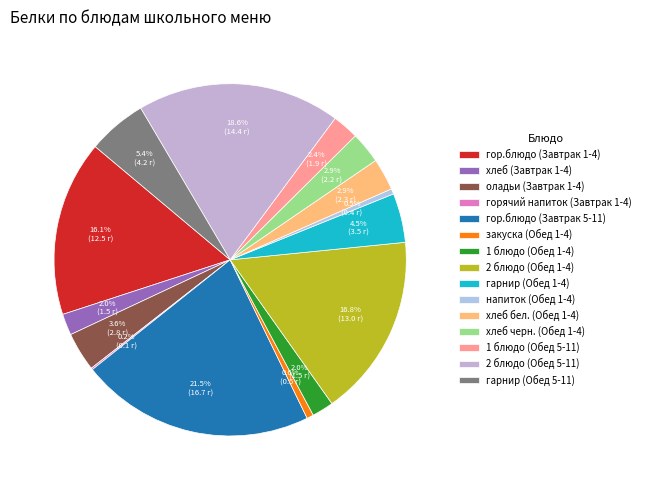

To the nearest percent, what is the difference between the хлеб (Завтрак 1-4) and горячий напиток (Завтрак 1-4) slice percentages?

2%